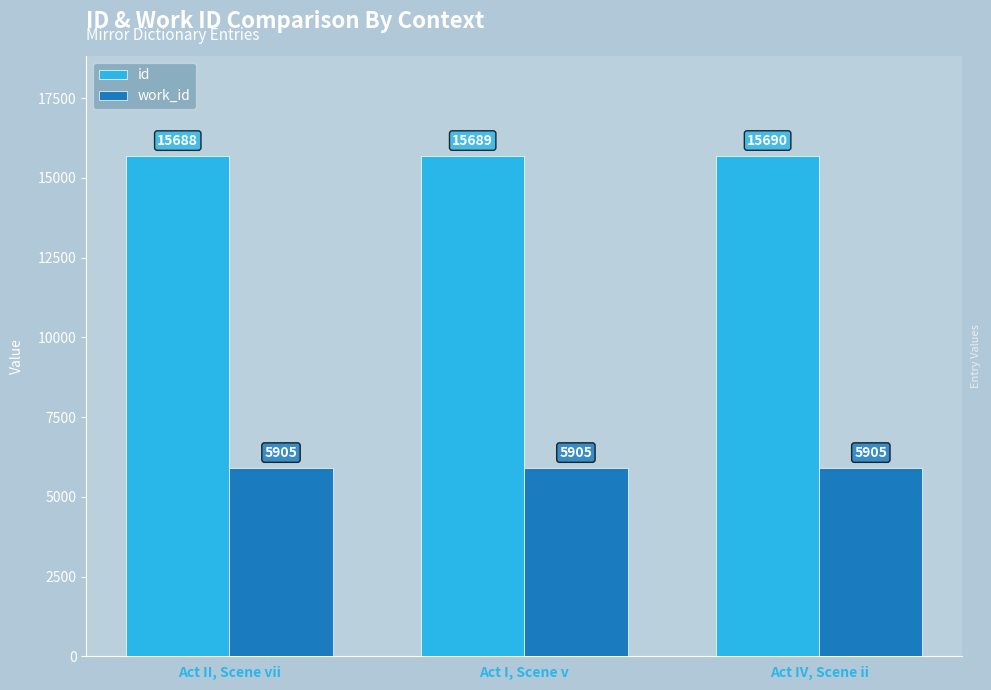

What is the minimum value shown in the chart?

5905